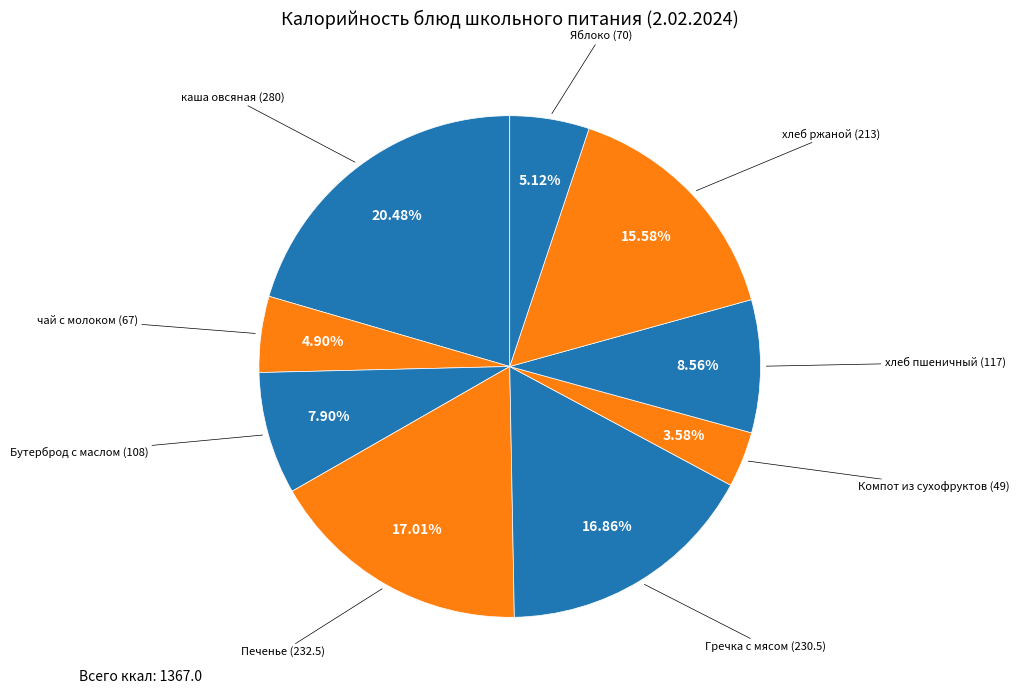

How many segments does this pie chart have?

9